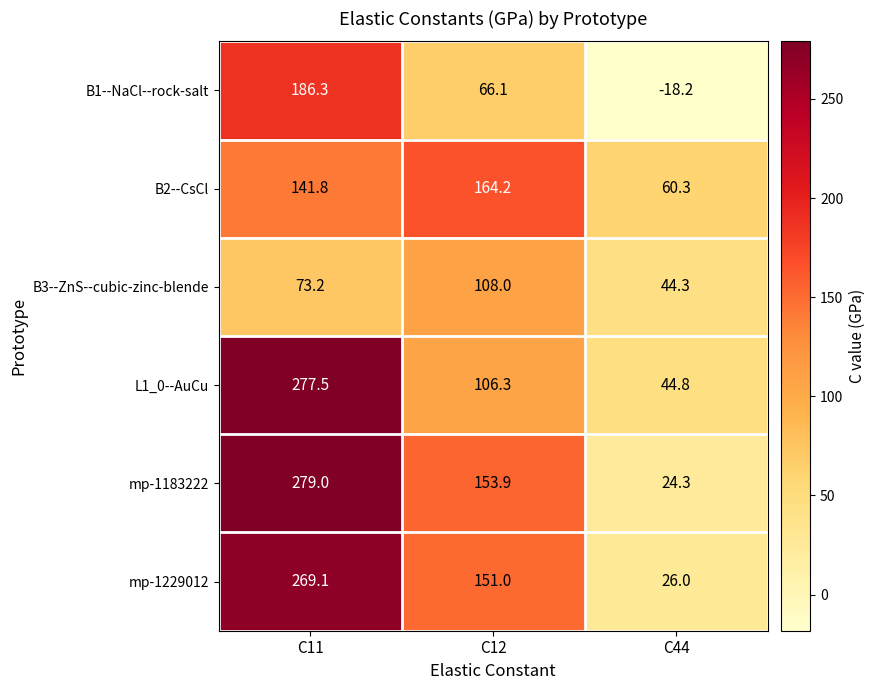

The B3--ZnS--cubic-zinc-blende series shows 170.8 at C12. True or false?

False